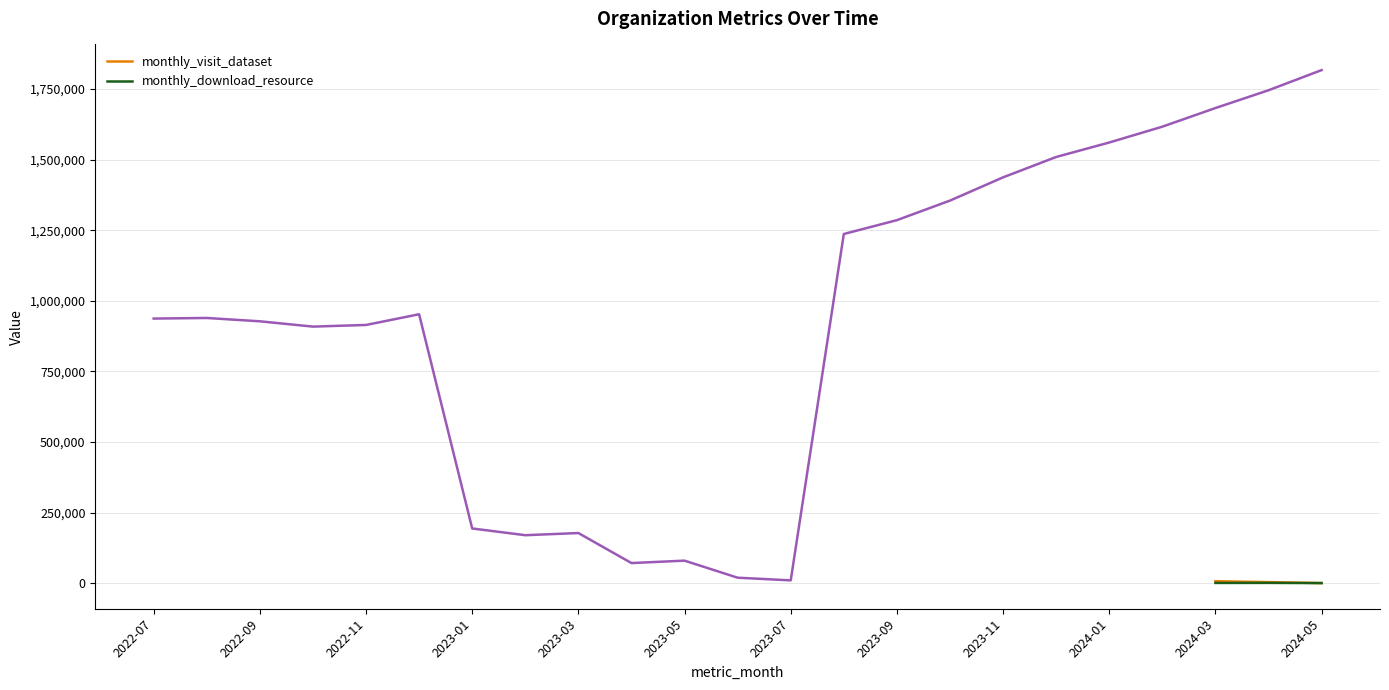

Does the chart display data point markers on the line(s)?

No